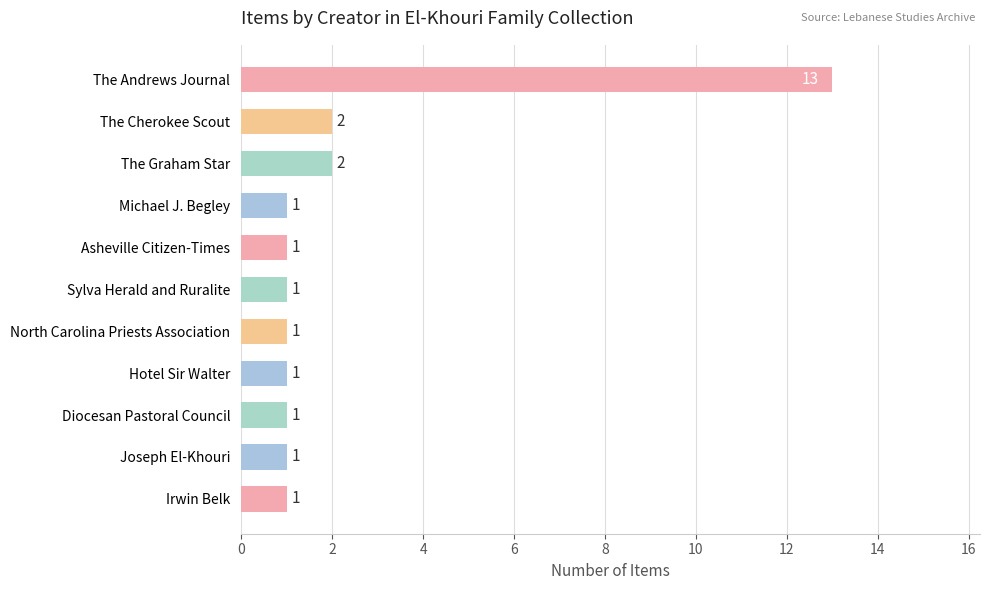

The value at Diocesan Pastoral Council is 1. True or false?

True